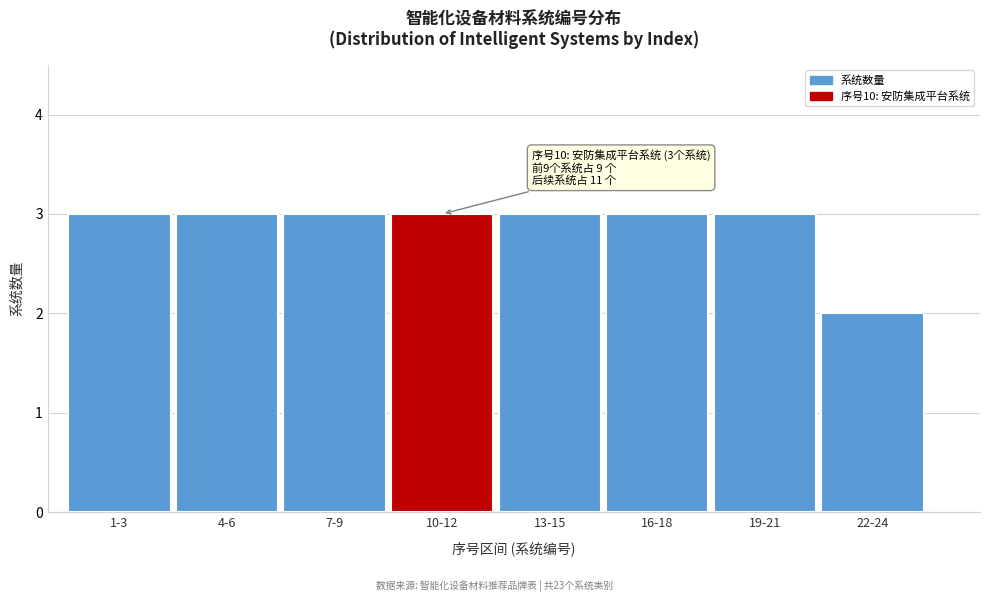

Reading left to right, extract all data points from this chart.

1-3=3	4-6=3	7-9=3	10-12=3	13-15=3	16-18=3	19-21=3	22-24=2